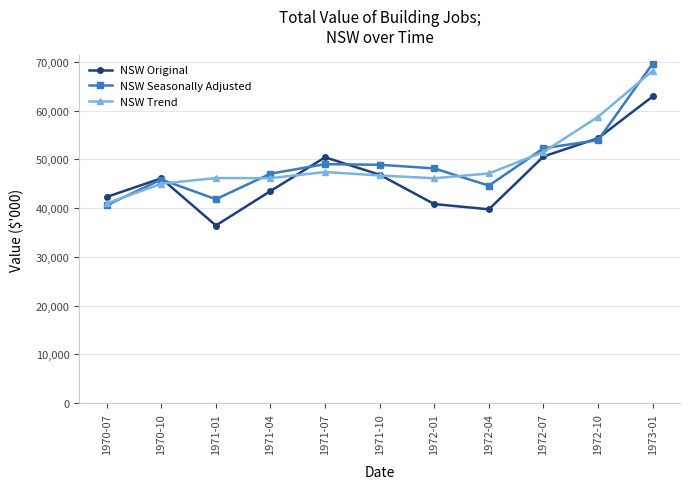

At which label does NSW Trend reach its peak?

1973-01